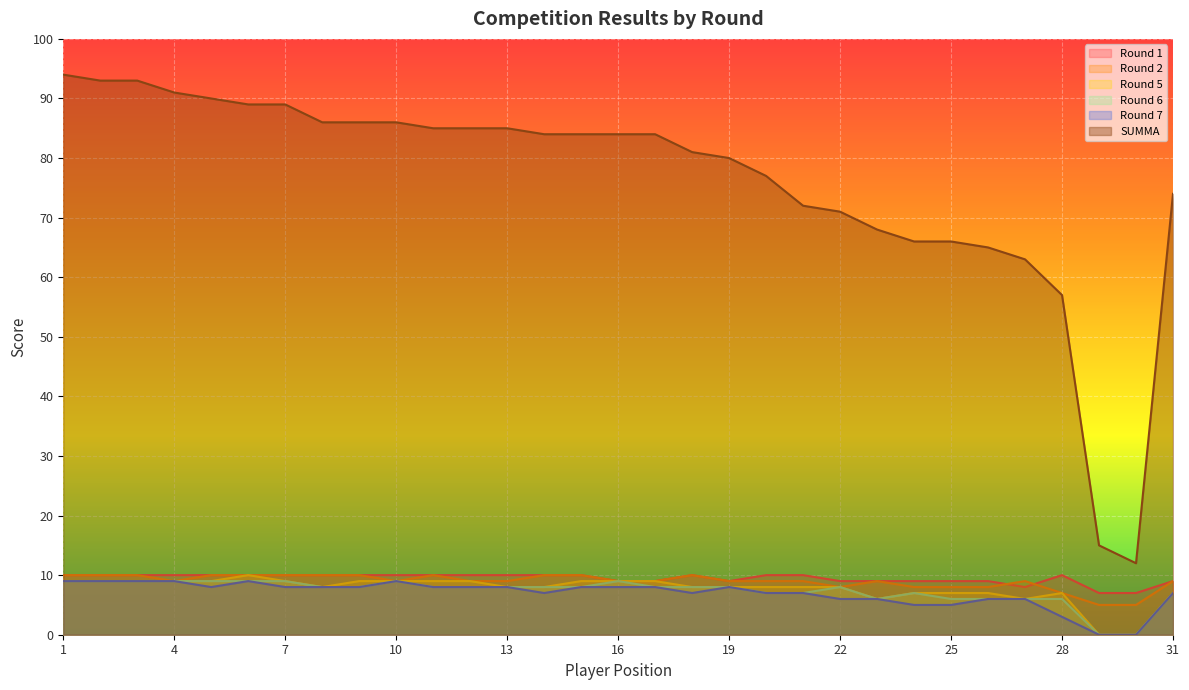

Reading left to right, transcribe all the data shown in this chart.

Round 1: 1=10	2=10	3=10	4=10	5=10	6=10	7=10	8=10	9=10	10=10	11=10	12=10	13=10	14=10	15=10	16=9	17=9	18=10	19=9	20=10	21=10	22=9	23=9	24=9	25=9	26=9	27=8	28=10	29=7	30=7	31=9
Round 2: 1=10	2=10	3=10	4=9	5=10	6=10	7=10	8=10	9=10	10=9	11=10	12=9	13=9	14=10	15=10	16=9	17=9	18=10	19=9	20=9	21=9	22=8	23=9	24=8	25=8	26=8	27=9	28=7	29=5	30=5	31=9
Round 5: 1=9	2=9	3=9	4=9	5=9	6=10	7=9	8=8	9=9	10=9	11=9	12=9	13=8	14=8	15=9	16=9	17=9	18=8	19=8	20=8	21=8	22=8	23=6	24=7	25=7	26=7	27=6	28=7	29=0	30=0	31=7
Round 6: 1=9	2=9	3=9	4=9	5=9	6=9	7=9	8=8	9=8	10=9	11=8	12=8	13=8	14=8	15=8	16=9	17=8	18=8	19=8	20=7	21=7	22=8	23=6	24=7	25=6	26=6	27=6	28=6	29=0	30=0	31=7
Round 7: 1=9	2=9	3=9	4=9	5=8	6=9	7=8	8=8	9=8	10=9	11=8	12=8	13=8	14=7	15=8	16=8	17=8	18=7	19=8	20=7	21=7	22=6	23=6	24=5	25=5	26=6	27=6	28=3	29=0	30=0	31=7
SUMMA: 1=94	2=93	3=93	4=91	5=90	6=89	7=89	8=86	9=86	10=86	11=85	12=85	13=85	14=84	15=84	16=84	17=84	18=81	19=80	20=77	21=72	22=71	23=68	24=66	25=66	26=65	27=63	28=57	29=15	30=12	31=74